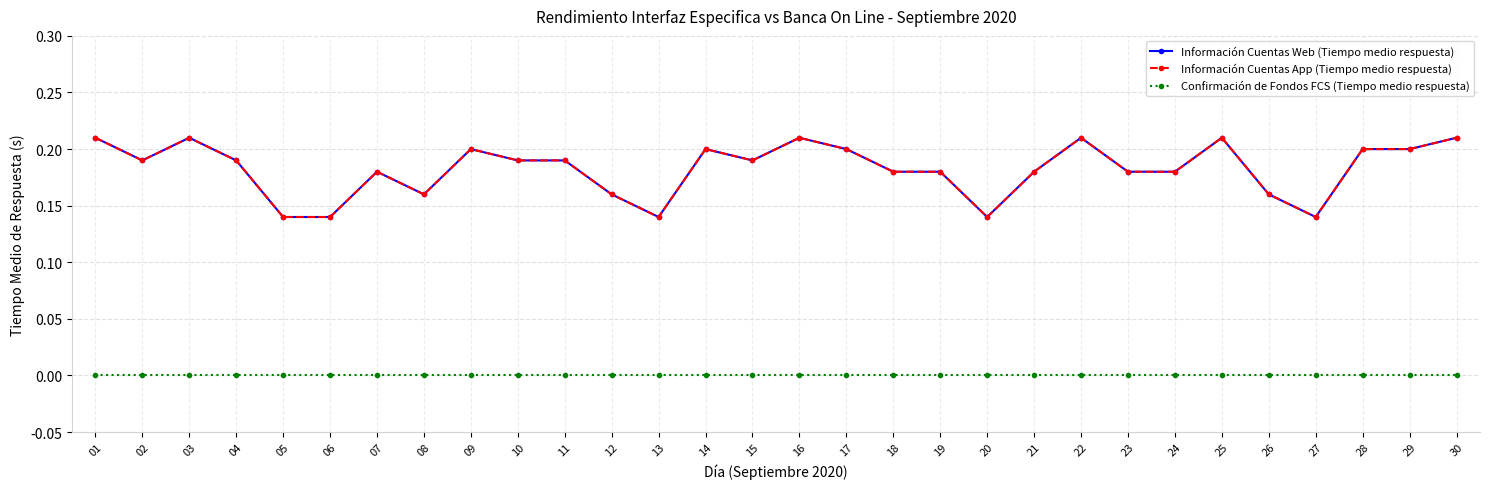

Is this an area chart (filled region under the line)?

No